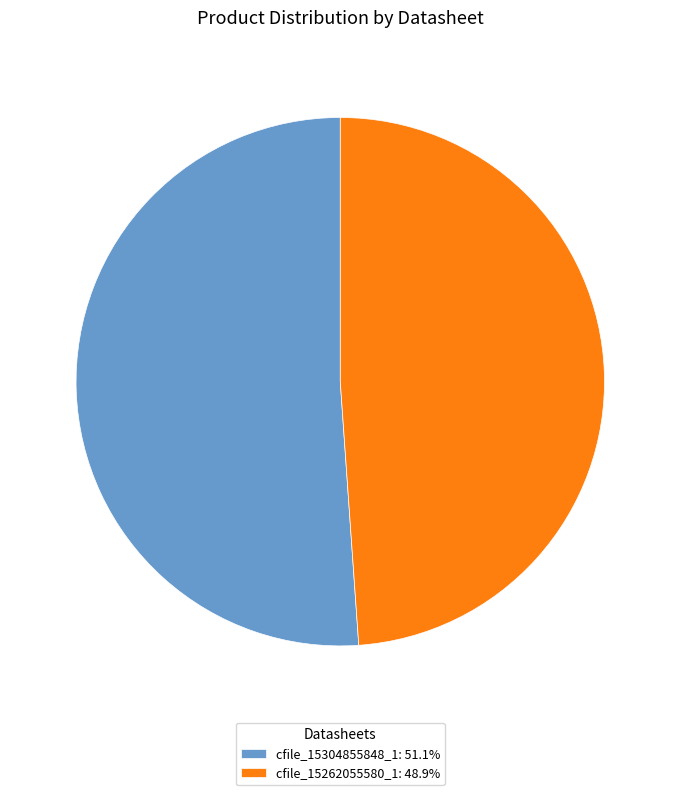

Which category has the biggest portion of the pie?

cfile_15304855848_1